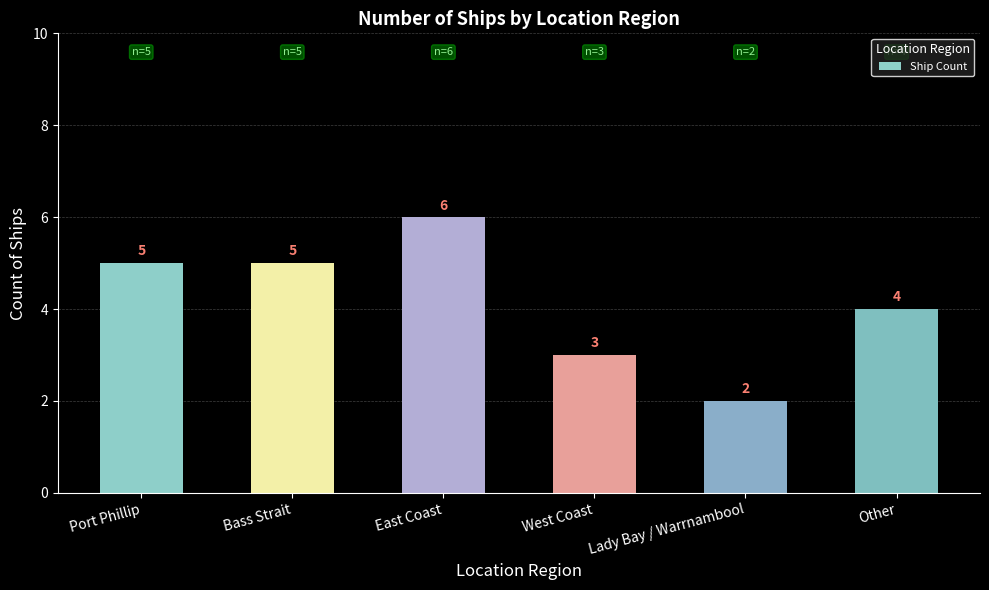

What is the change in value from Bass Strait to Lady Bay / Warrnambool?

-3